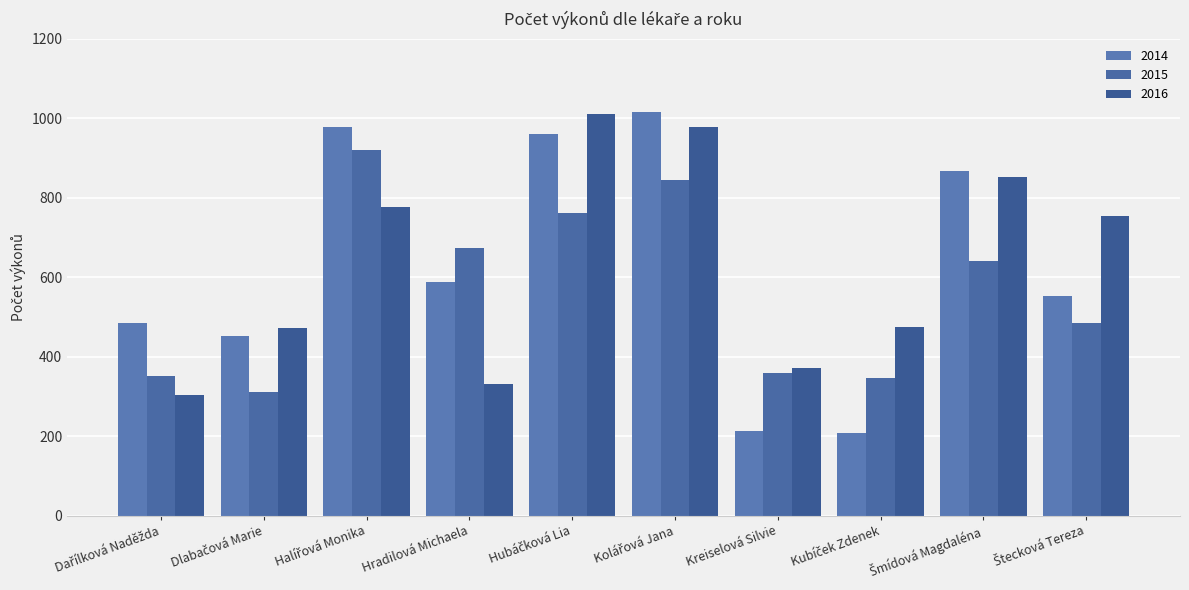

Does the chart contain any negative values?

No